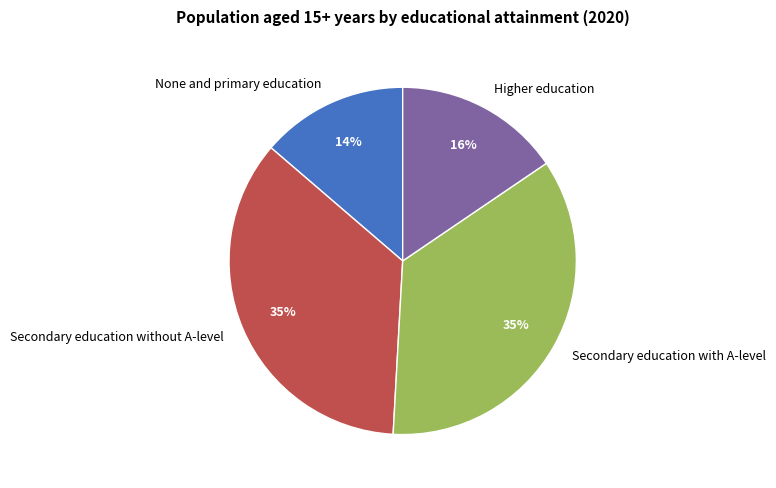

To the nearest percent, what percentage of the pie is Secondary education with A-level?

35%